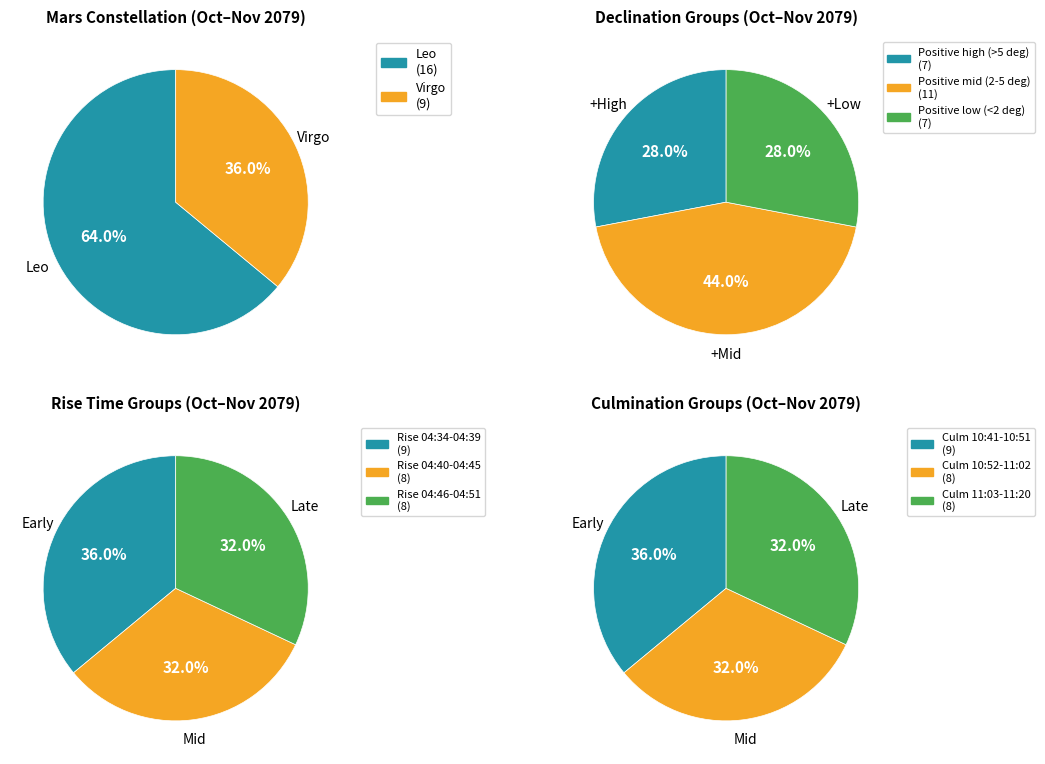

Which series has the largest range (max minus min)?

Leo